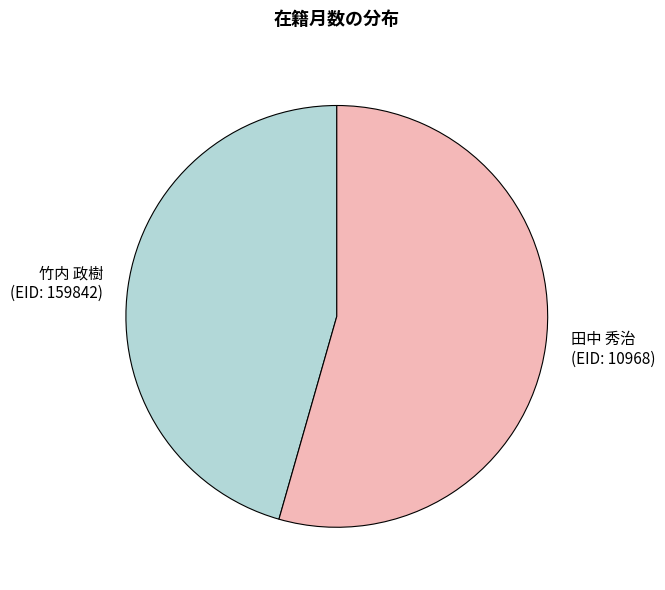

Which category has the biggest portion of the pie?

田中 秀治 (EID: 10968)